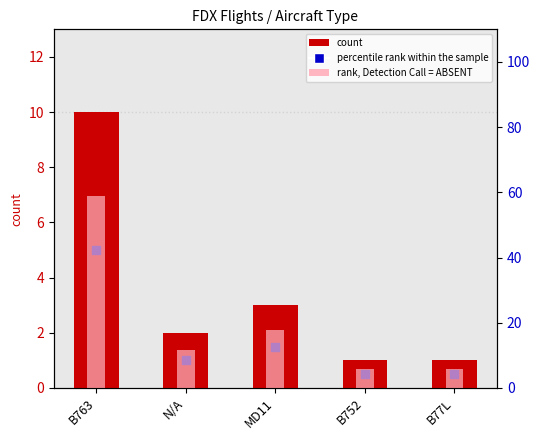

What is the total value across all series at B77L?

7.4